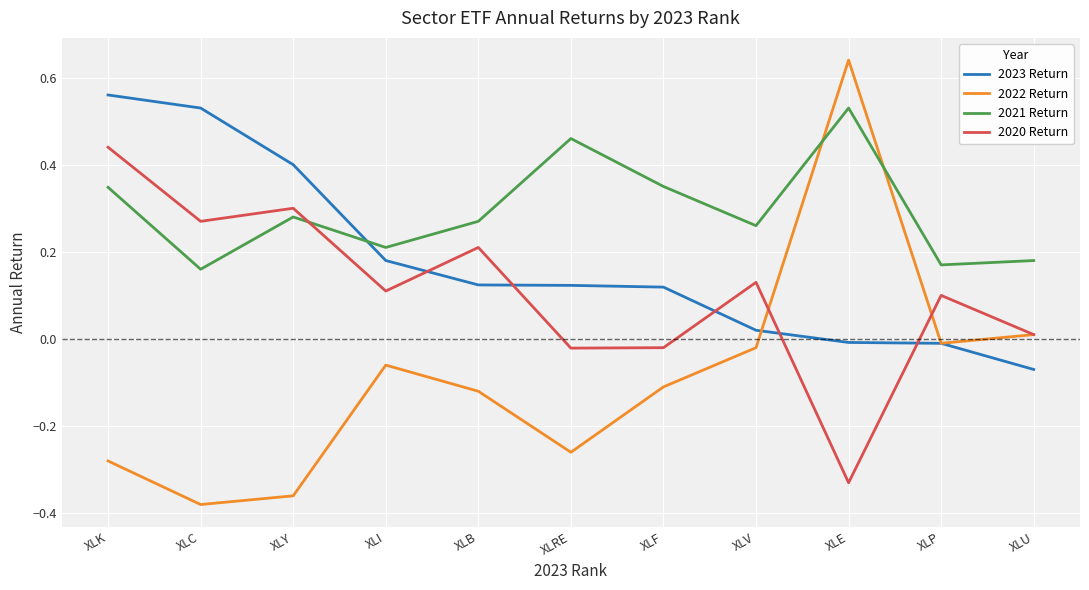

True or false: 2021 Return and 2020 Return cross at least once.

True